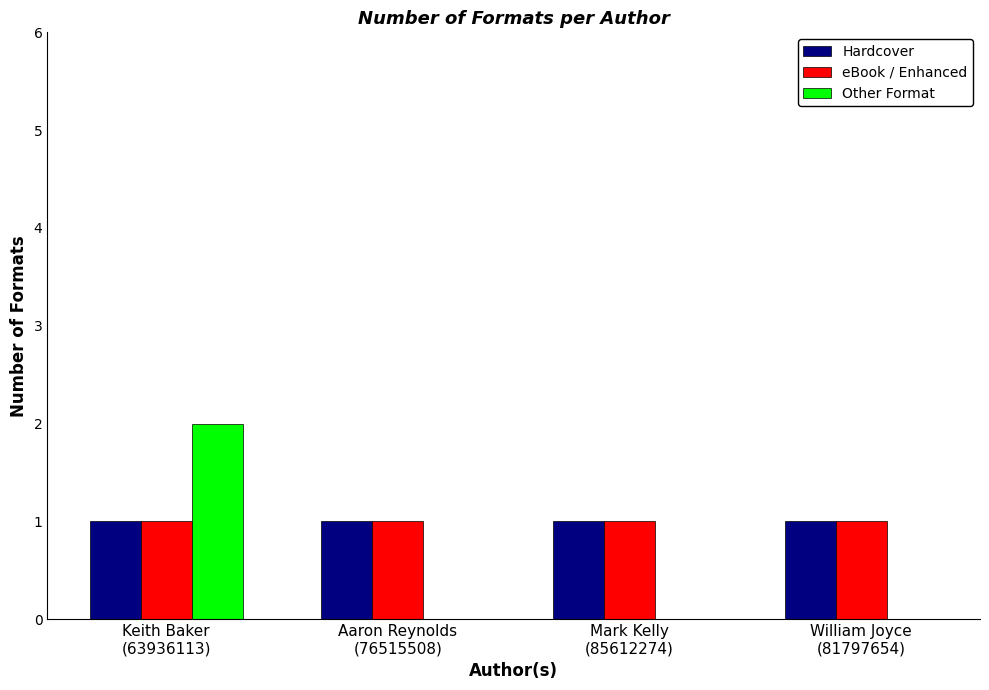

Which series has the widest spread of values?

Other Format